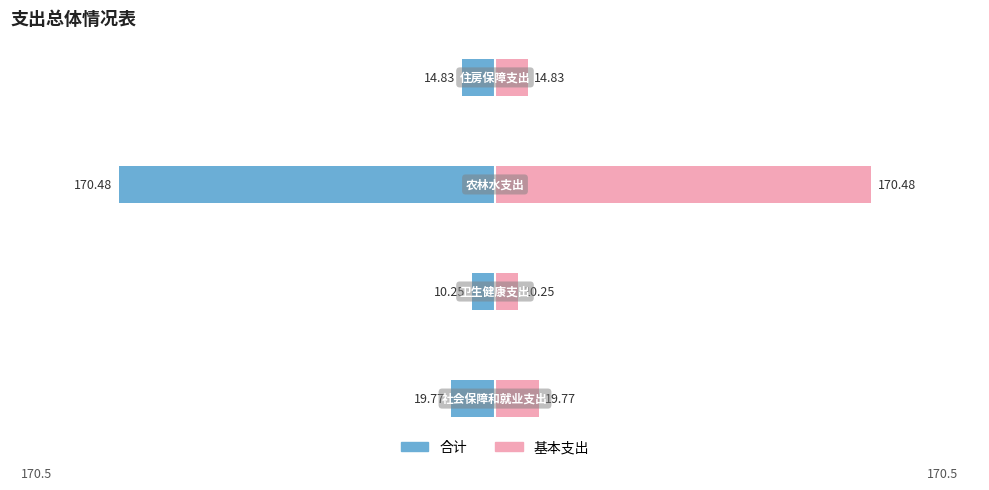

What is the difference between the second highest and minimum values in the 基本支出 series?

9.5